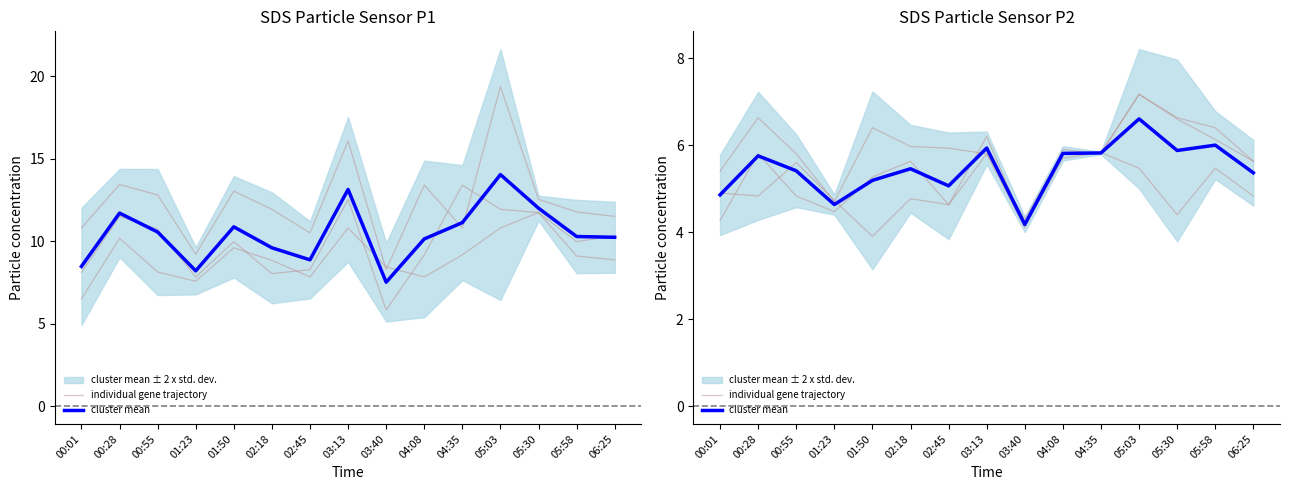

Reading left to right, extract all data points from this chart.

individual gene trajectory: 00:01=4.3	00:28=5.8	00:55=4.8	01:23=4.5	01:50=5.3	02:18=5.6	02:45=4.6	03:13=6.2	03:40=4.1	04:08=5.7	04:35=5.8	05:03=7.2	05:30=6.6	05:58=6.1	06:25=5.6
cluster mean: 00:01=4.9	00:28=5.8	00:55=5.4	01:23=4.6	01:50=5.2	02:18=5.5	02:45=5.1	03:13=5.9	03:40=4.2	04:08=5.8	04:35=5.8	05:03=6.6	05:30=5.9	05:58=6.0	06:25=5.4